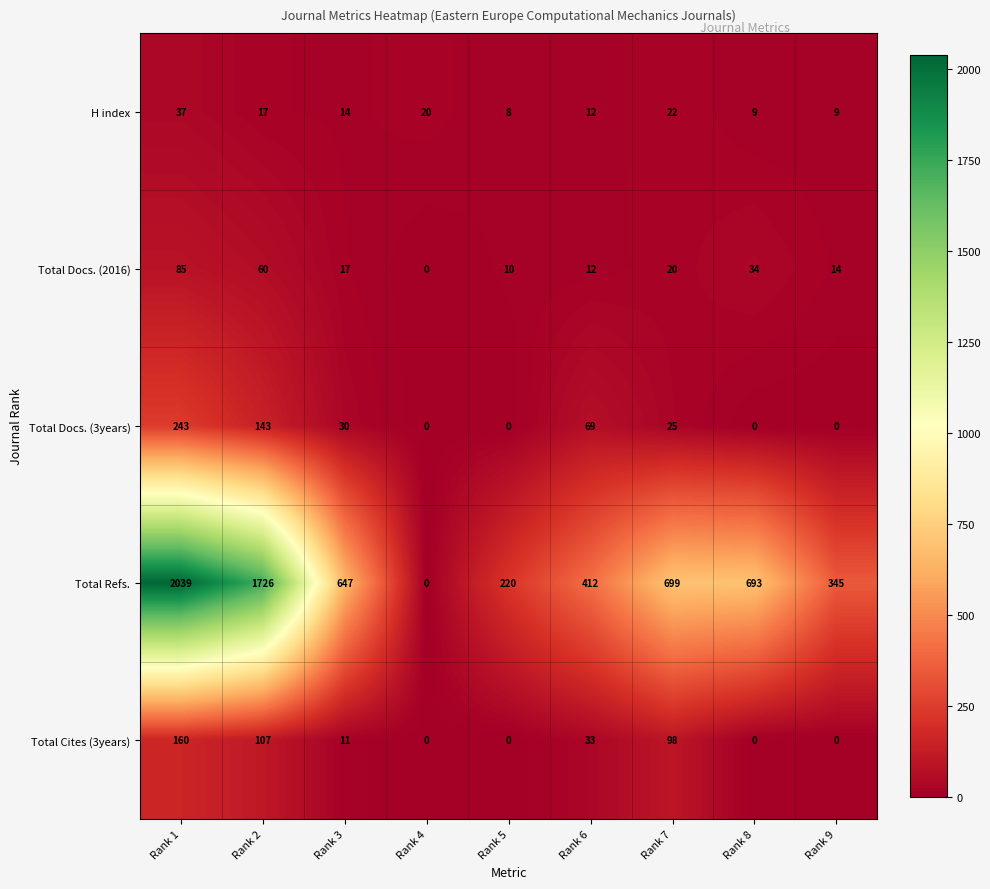

How many series are shown in this chart?

5